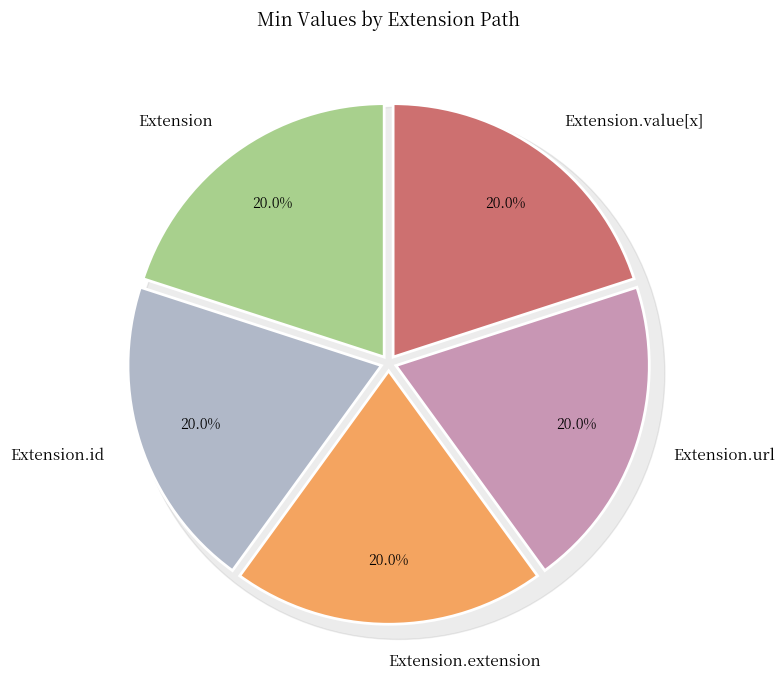

True or false: Extension.id accounts for 6% of the total.

False